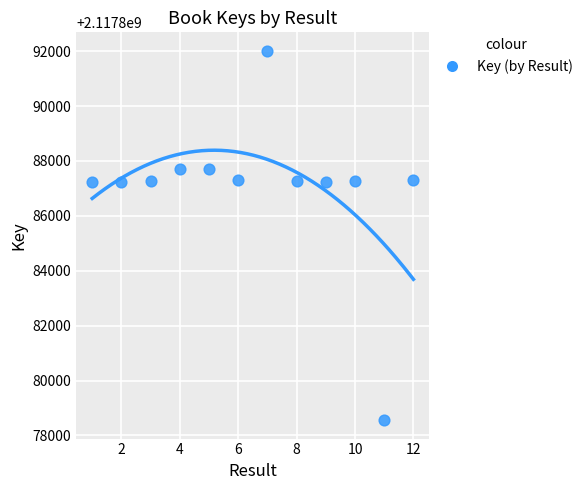

What is the average X value?

6